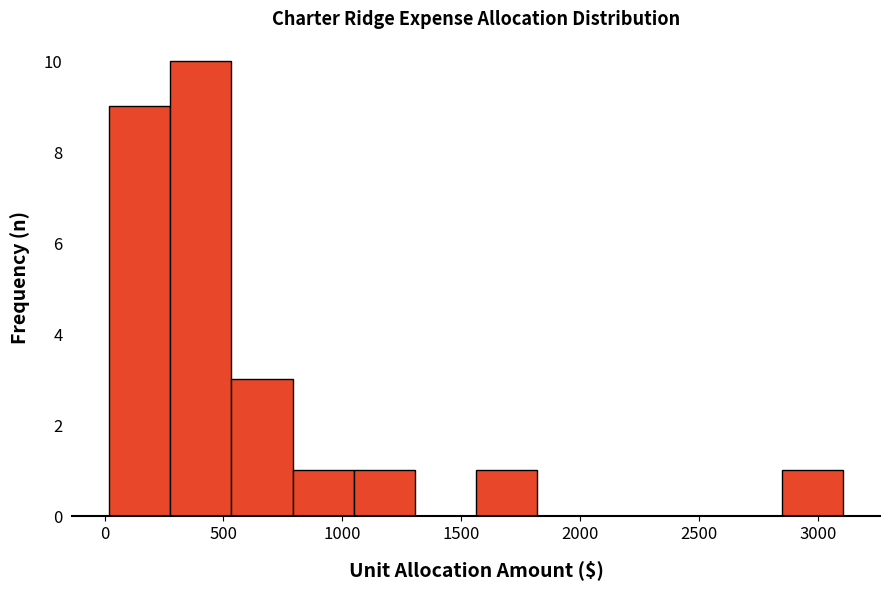

What is the height of the bar covering 300 to 550 on the x-axis? Neither the bar edges nor the heights are printed on the chart, so give them approximately, as read against the axes.

10